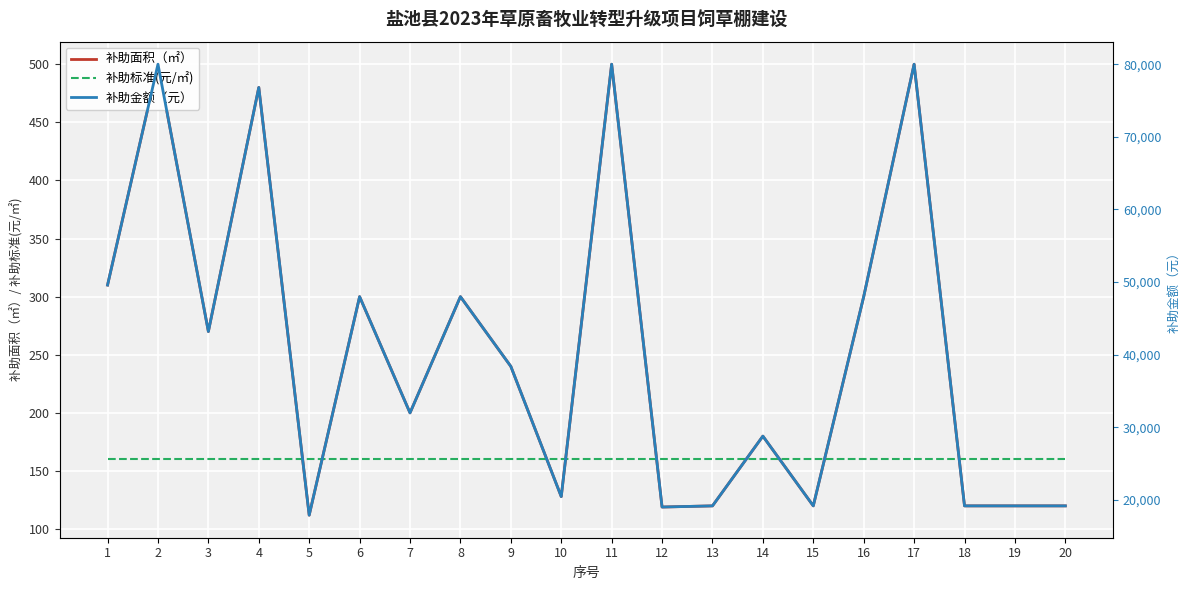

Reading right to left, transcribe all the data shown in this chart.

补助面积（㎡）: 20=120	19=120	18=120	17=500	16=300	15=120	14=180	13=120	12=119	11=500	10=128	9=240	8=300	7=200	6=300	5=112	4=480	3=270	2=500	1=310
补助标准(元/㎡): 20=160	19=160	18=160	17=160	16=160	15=160	14=160	13=160	12=160	11=160	10=160	9=160	8=160	7=160	6=160	5=160	4=160	3=160	2=160	1=160
补助金额（元）: 20=19200	19=19200	18=19200	17=80000	16=48000	15=19200	14=28800	13=19200	12=19040	11=80000	10=20480	9=38400	8=48000	7=32000	6=48000	5=17920	4=76800	3=43200	2=80000	1=49600